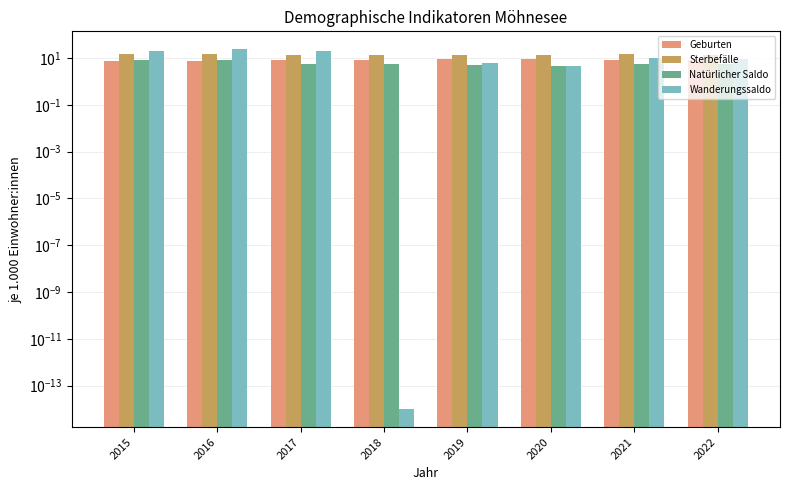

Rank the series by their average value, from lowest to highest.

Natürlicher Saldo, Geburten, Wanderungssaldo, Sterbefälle